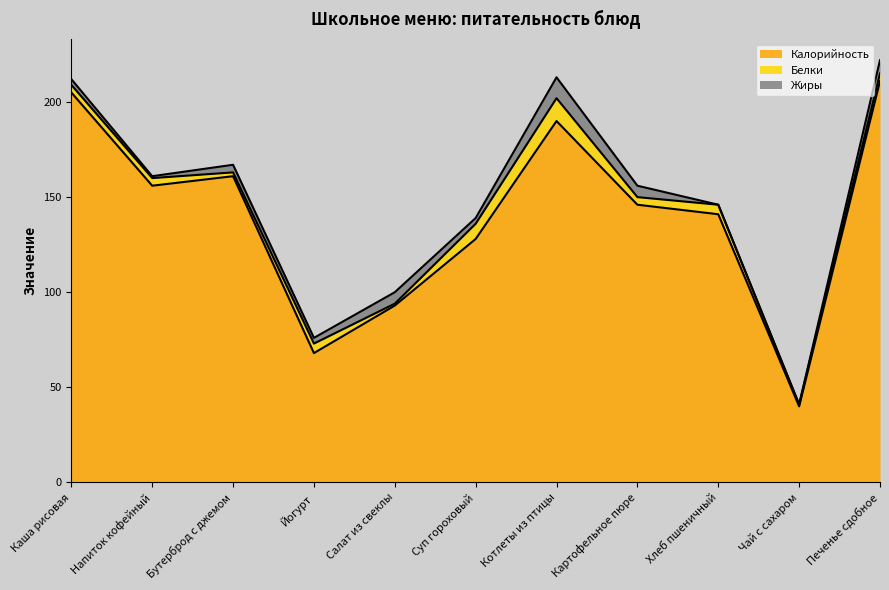

What position from the left is Хлеб пшеничный?

9